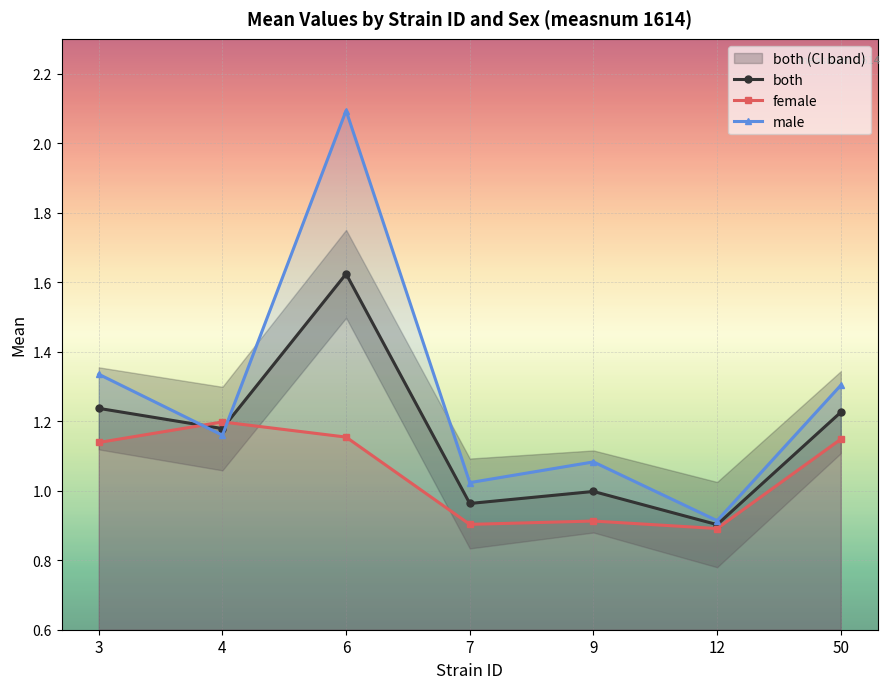

What is the difference between the maximum and minimum values in the both series?

0.7